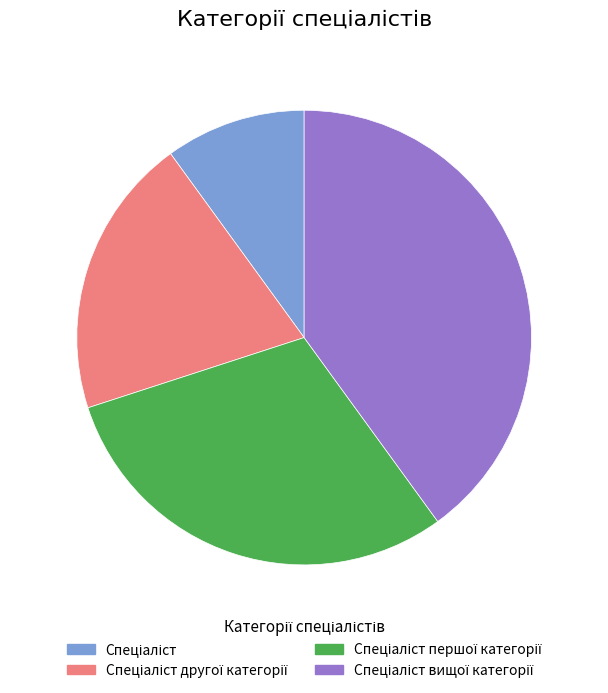

How many slices are in this pie chart?

4